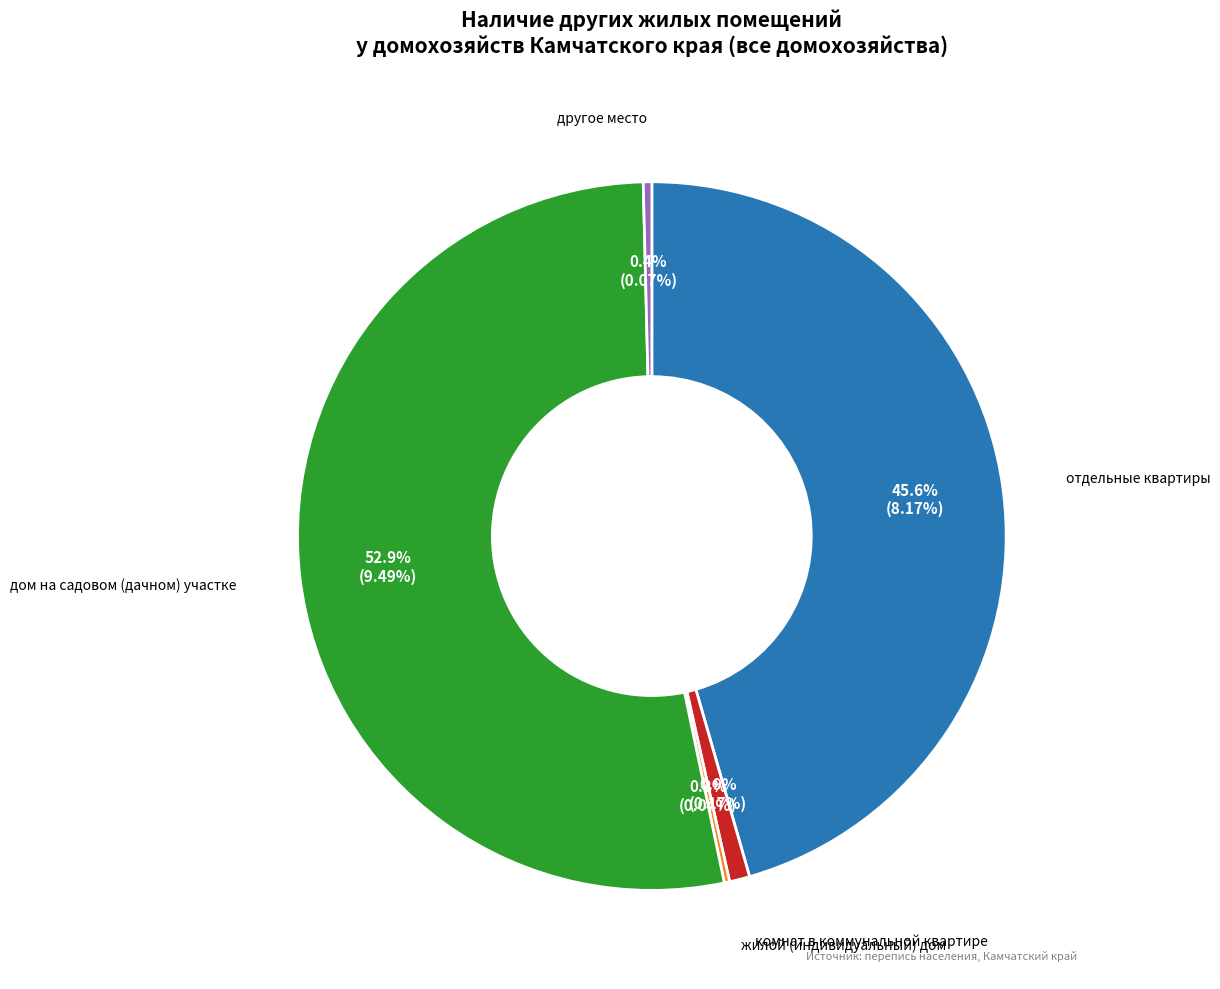

Does any single category account for the majority?

Yes